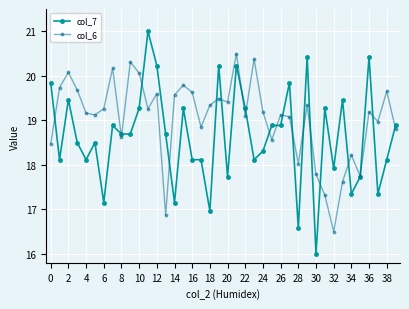

True or false: col_7 has more than 2 interior local peaks.

True